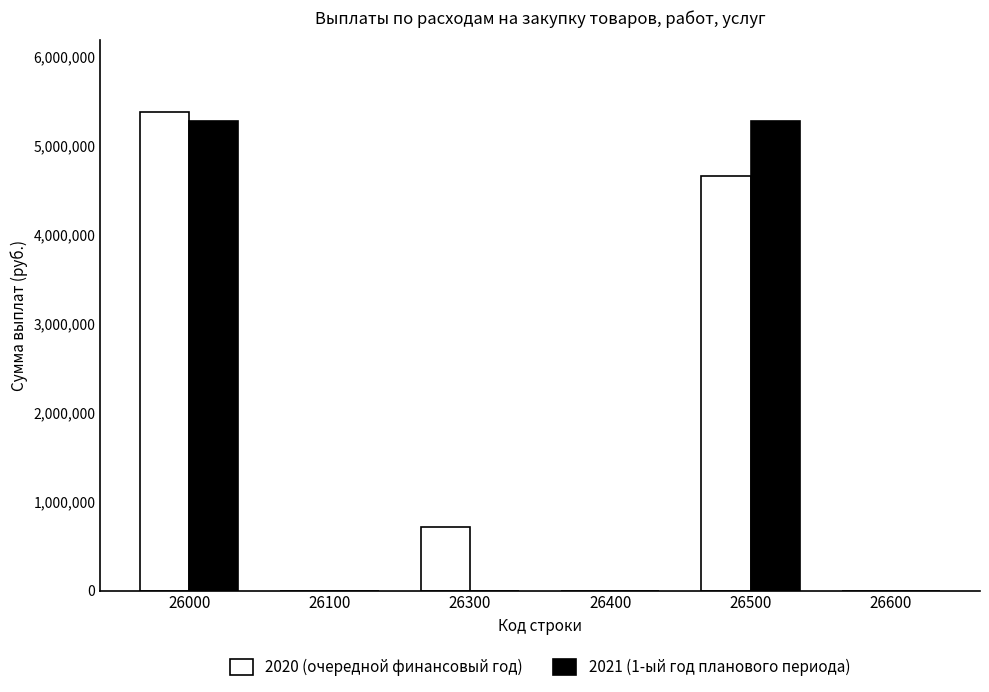

What is the maximum value for 2021 (1-ый год планового периода)?

5282000.0